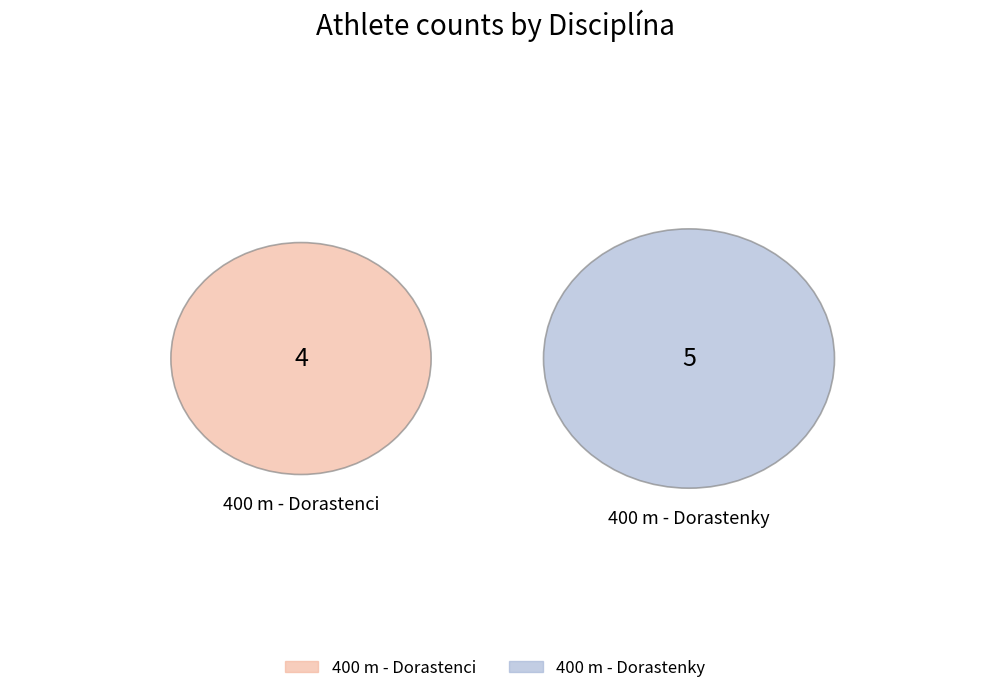

Is it true that 400 m - Dorastenci is 34% of the pie?

False